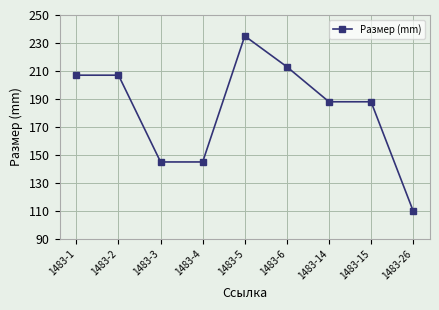

How many categories are shown in the chart?

9